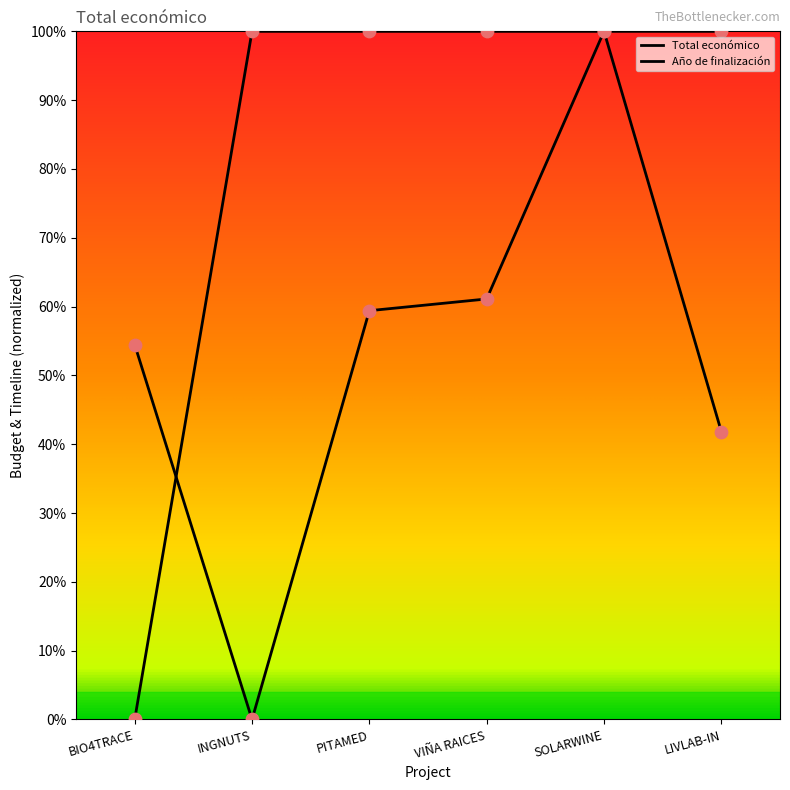

How many lines are shown in the chart?

2